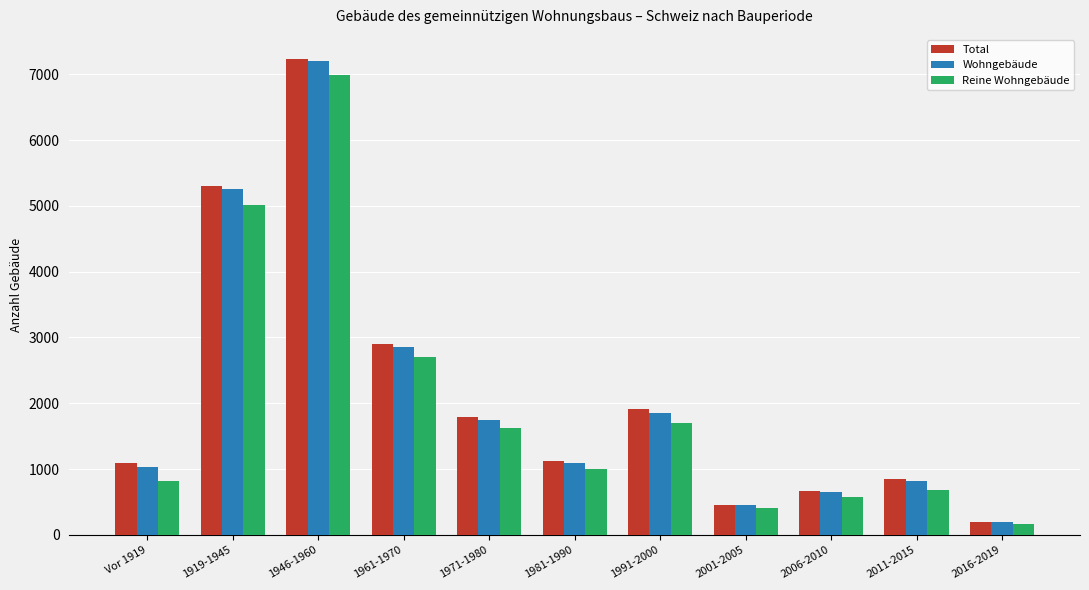

What position from the left is 2011-2015?

10